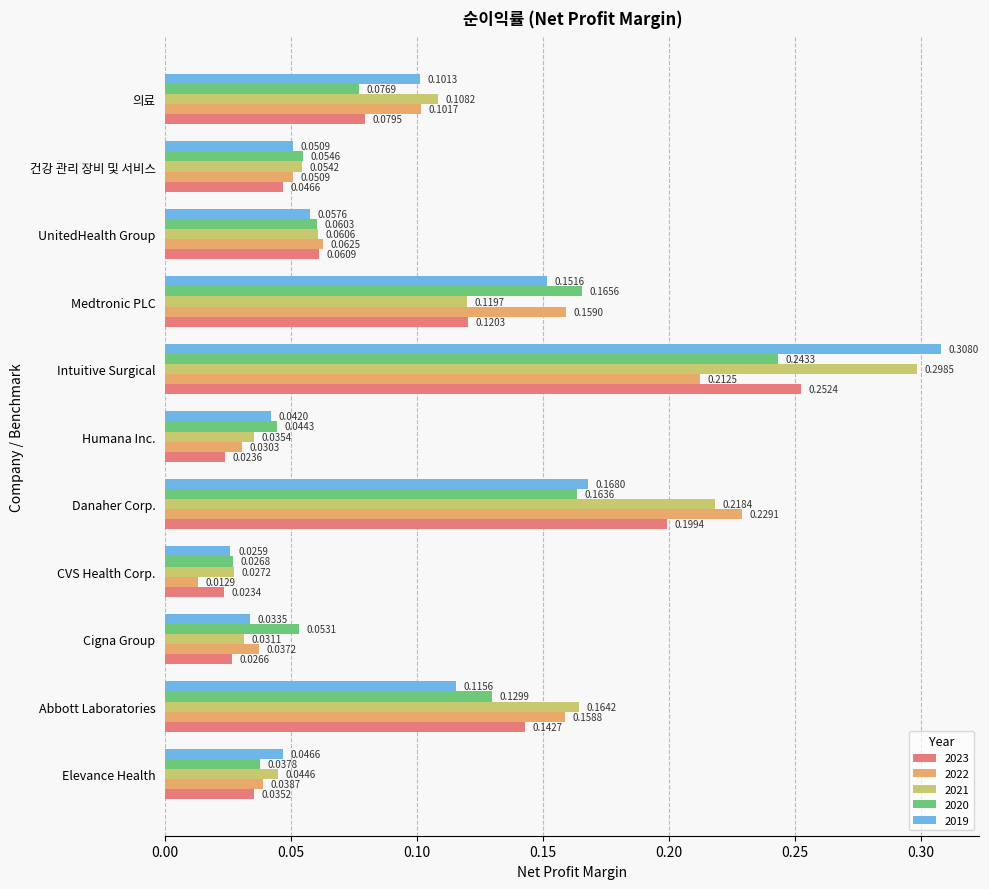

Which category has the lowest value in the 2019 series?

CVS Health Corp.